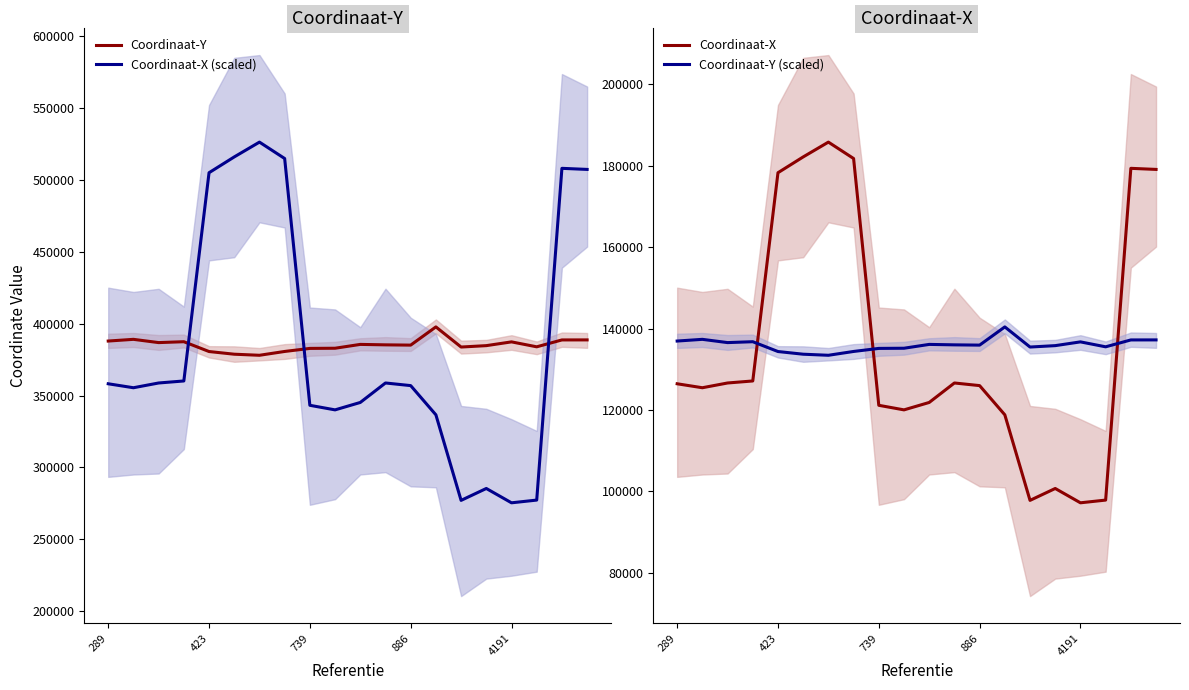

True or false: Coordinaat-X (scaled) and Coordinaat-Y cross at least once.

True